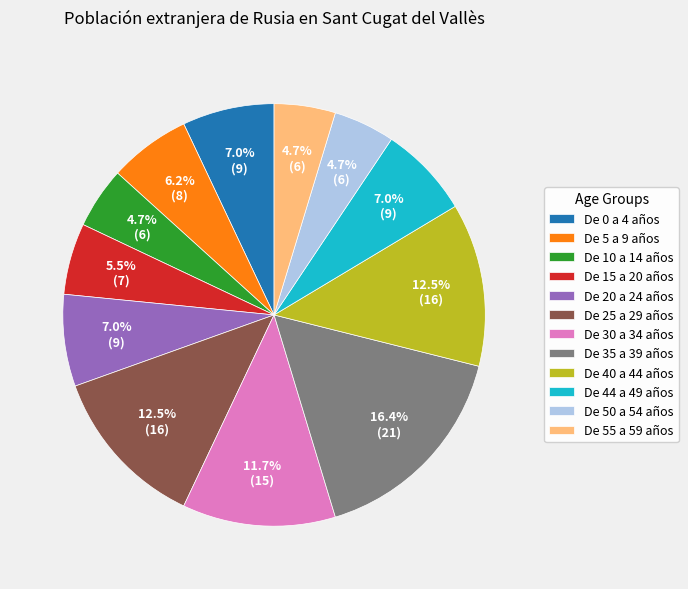

Which has a higher value, De 25 a 29 años or De 30 a 34 años?

De 25 a 29 años